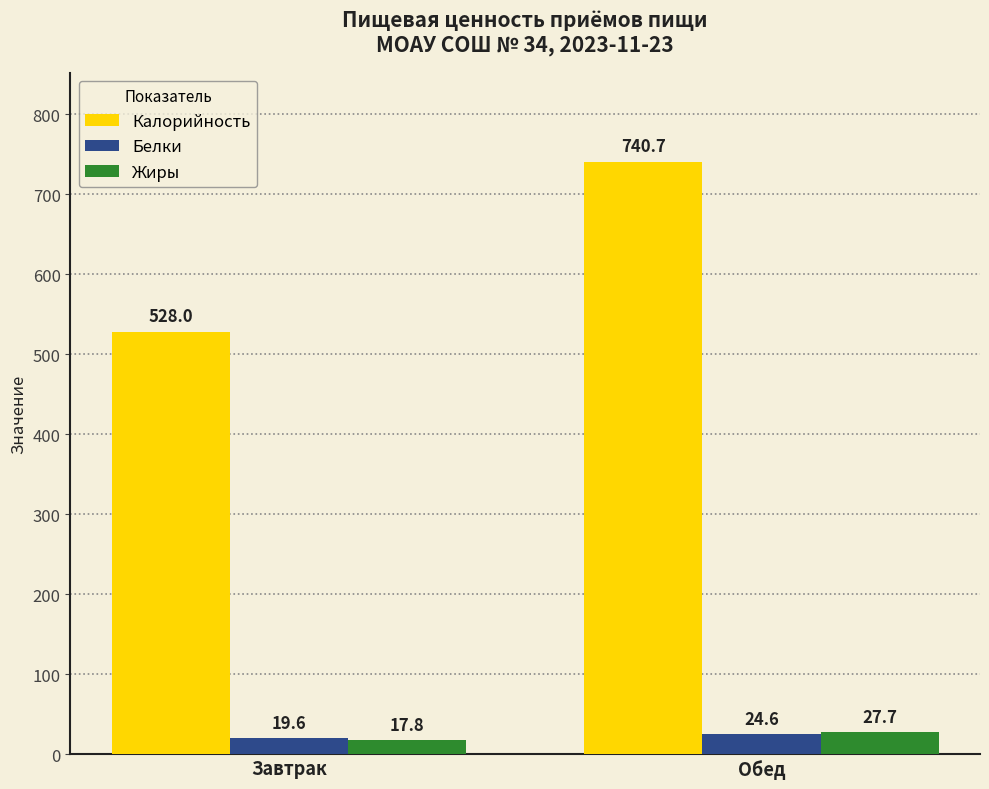

What is the label of the 1st bar from the left?

Завтрак